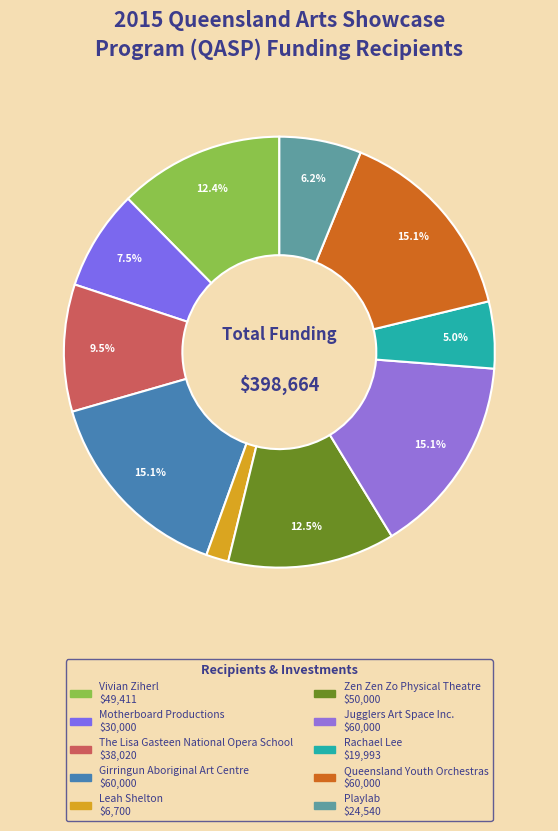

Is it true that Motherboard Productions is 1% of the pie?

False